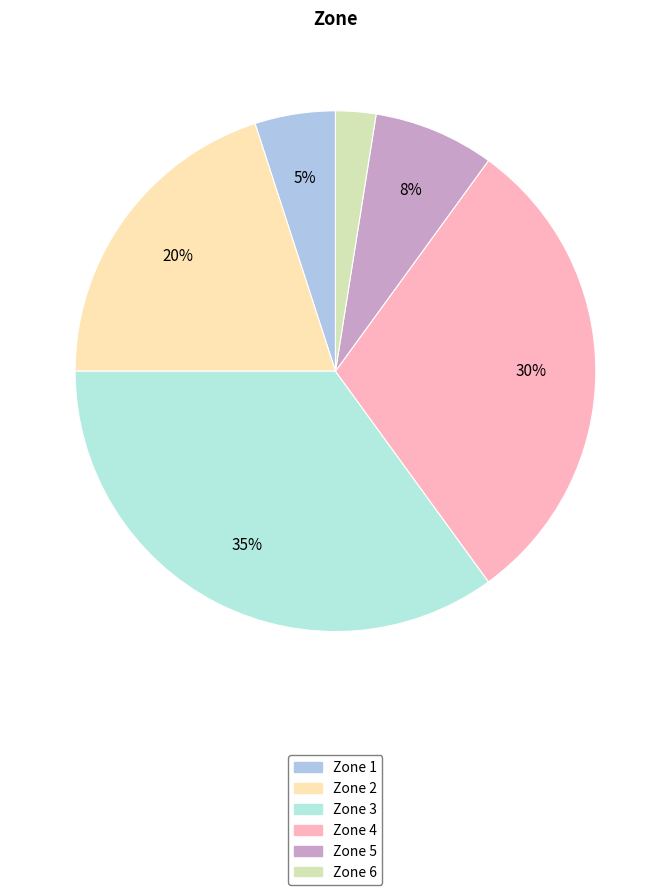

Count the number of slices in the pie.

6